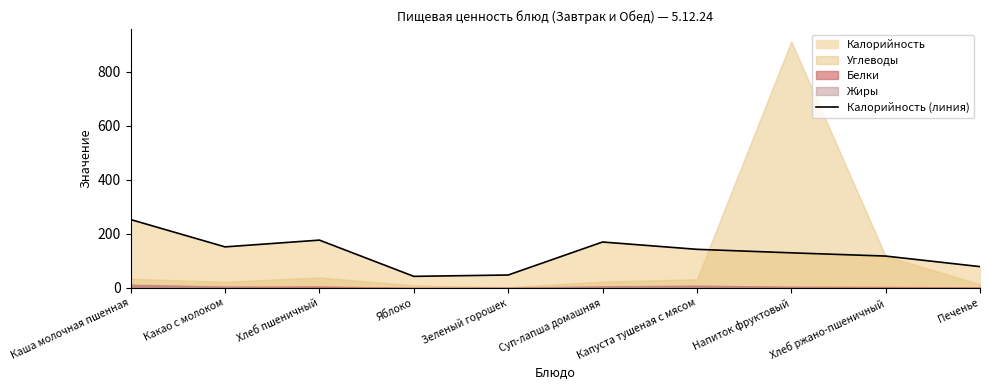

True or false: the data shows 102 at Хлеб пшеничный.

False